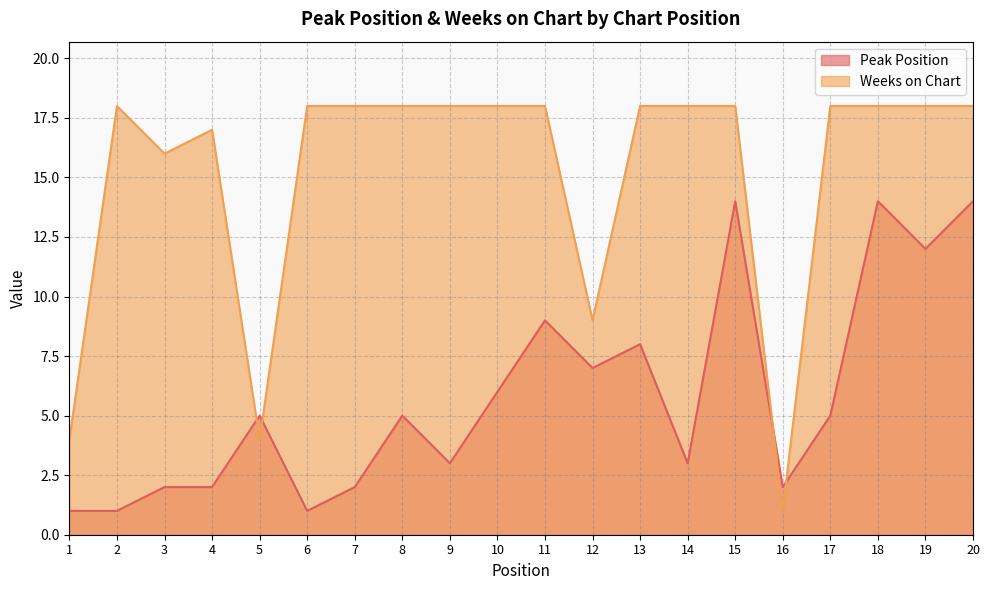

Between which two adjacent categories do Peak Position and Weeks on Chart first intersect?

4 and 5